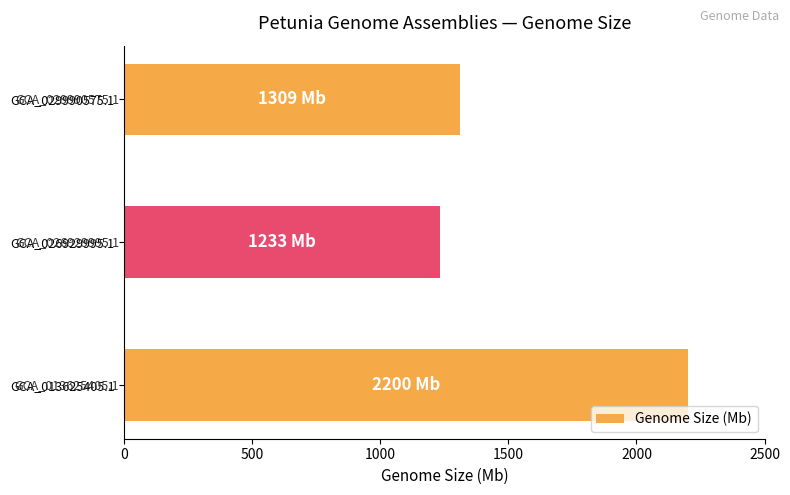

List the labels in order of value, largest first.

GCA_013625405.1, GCA_029990575.1, GCA_026929995.1